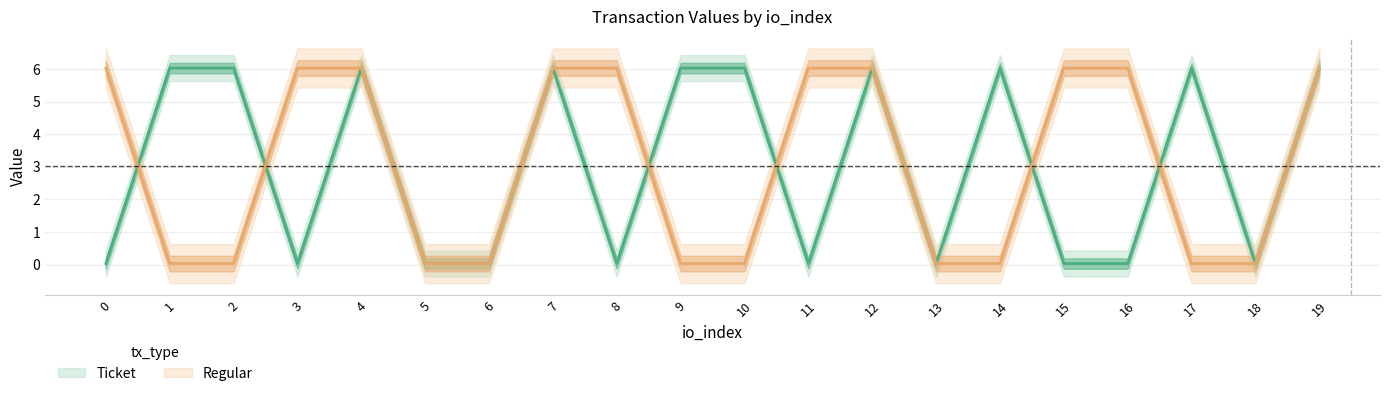

Between which two adjacent categories do Ticket_value and Regular_value first intersect?

0 and 1